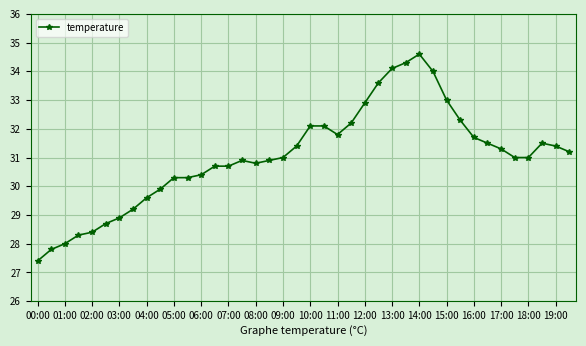

What is the maximum value shown in the chart?

34.6